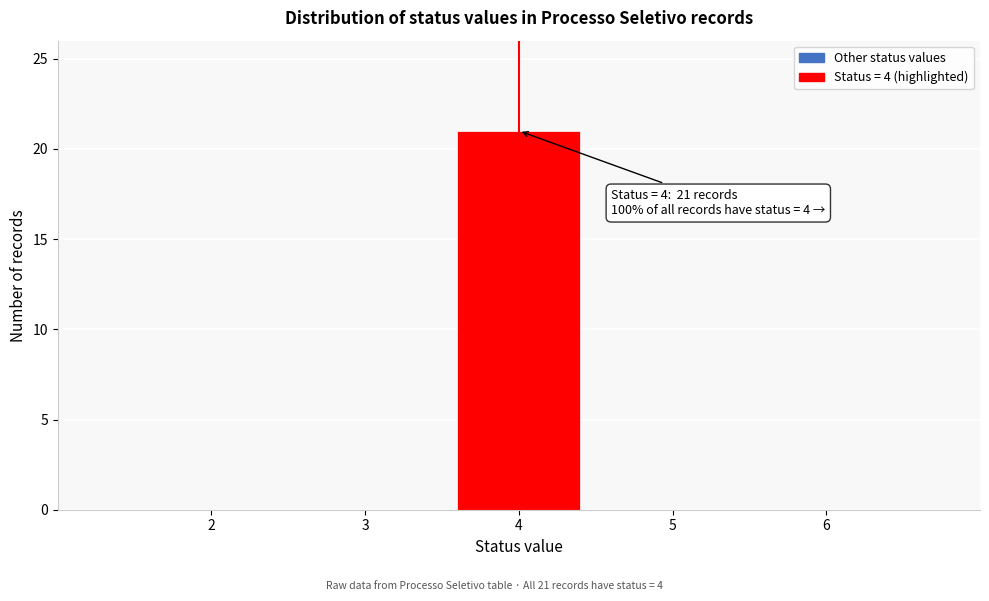

Which range on the x-axis has the tallest bar?

3.5 to 4.5